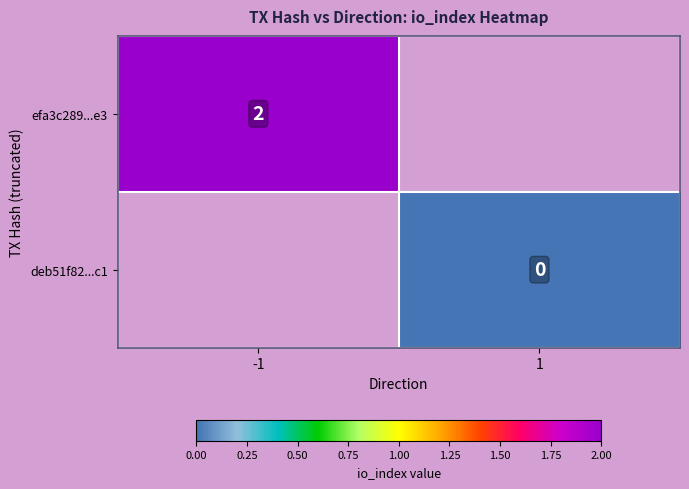

How many categories are shown in the chart?

2